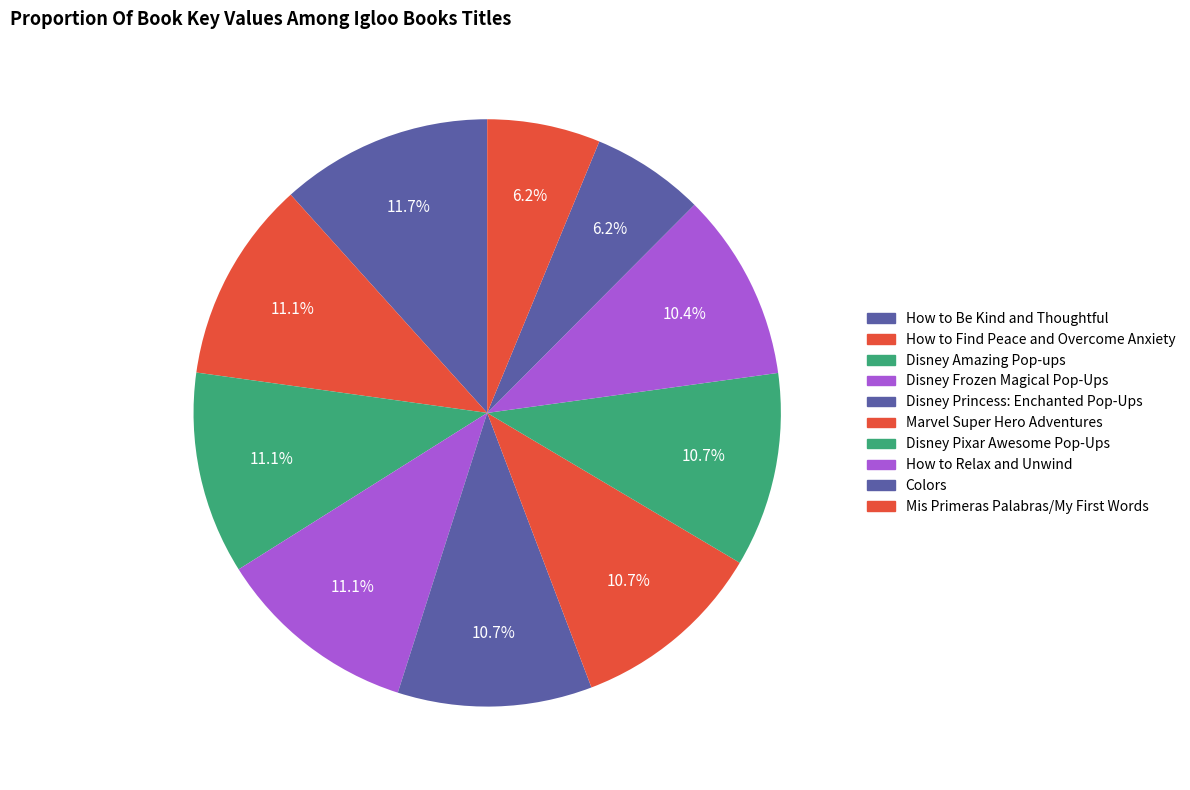

Combined, what portion of the pie is How to Be Kind and Thoughtful and Colors?

17.9%